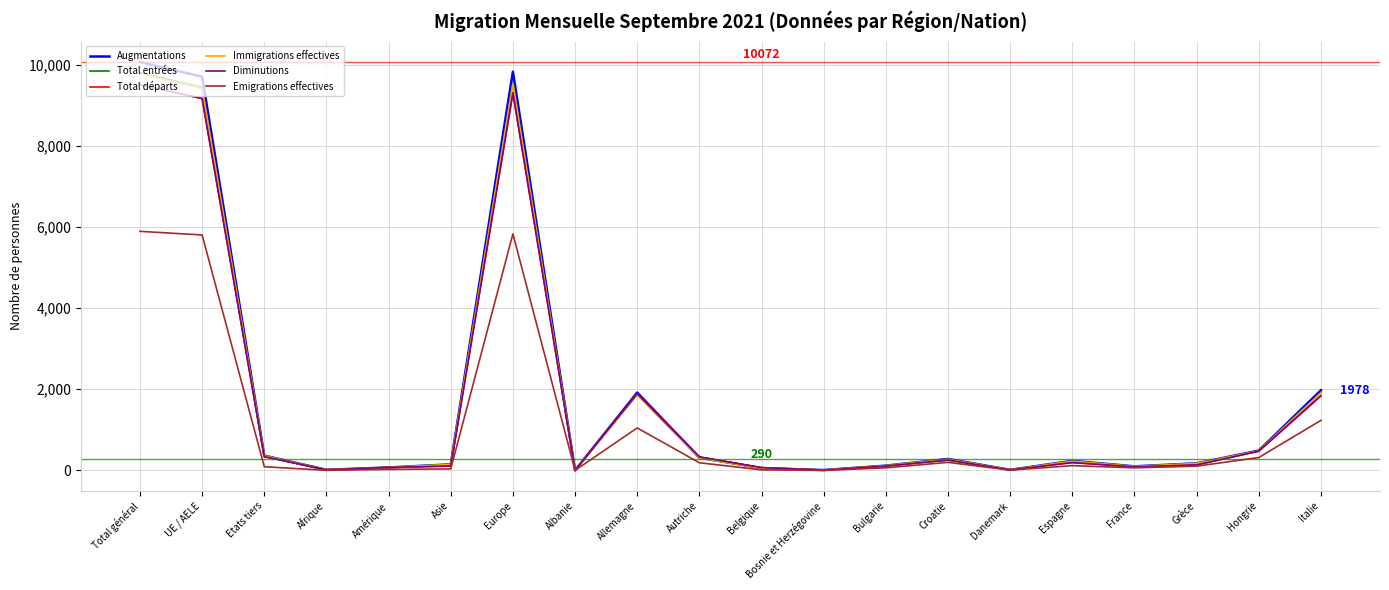

Is this an area chart (filled region under the line)?

No